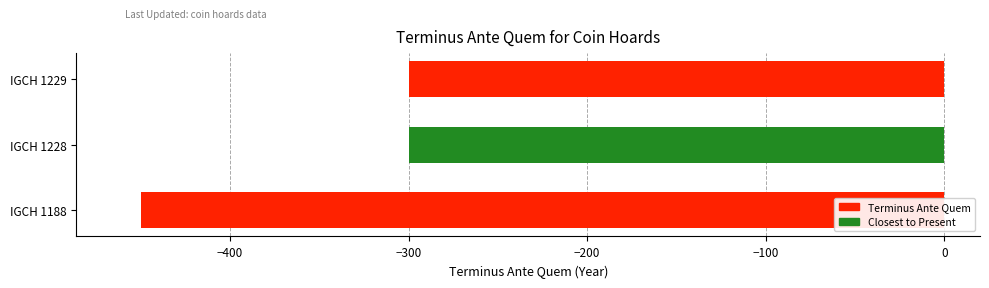

Count the values in the range -450 to -300.

3